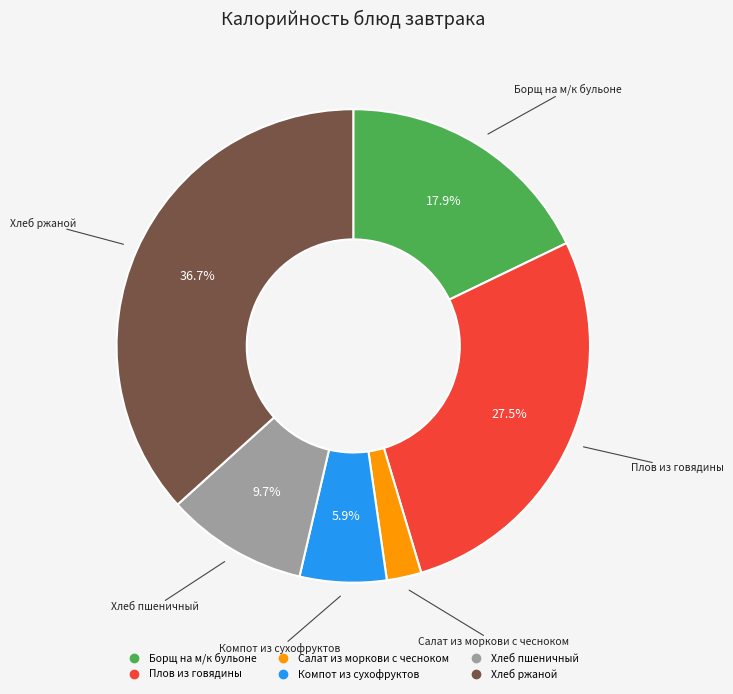

What is the ratio of the value at Борщ на м/к бульоне to the value at Компот из сухофруктов?

3.0